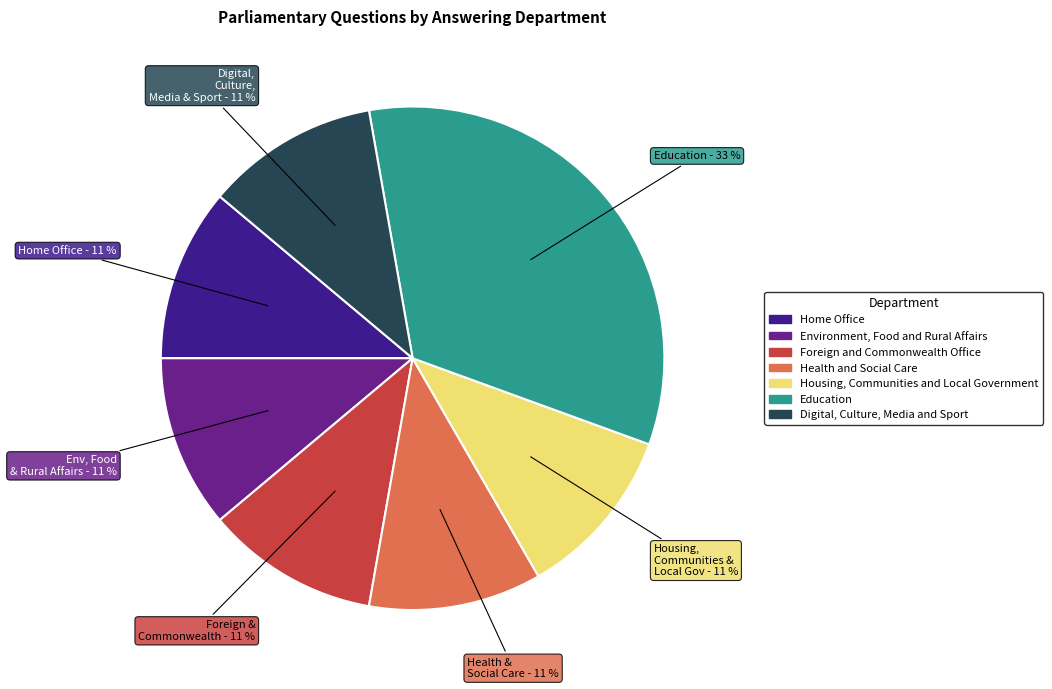

The Environment, Food and Rural Affairs slice represents 11% of the pie. True or false?

True